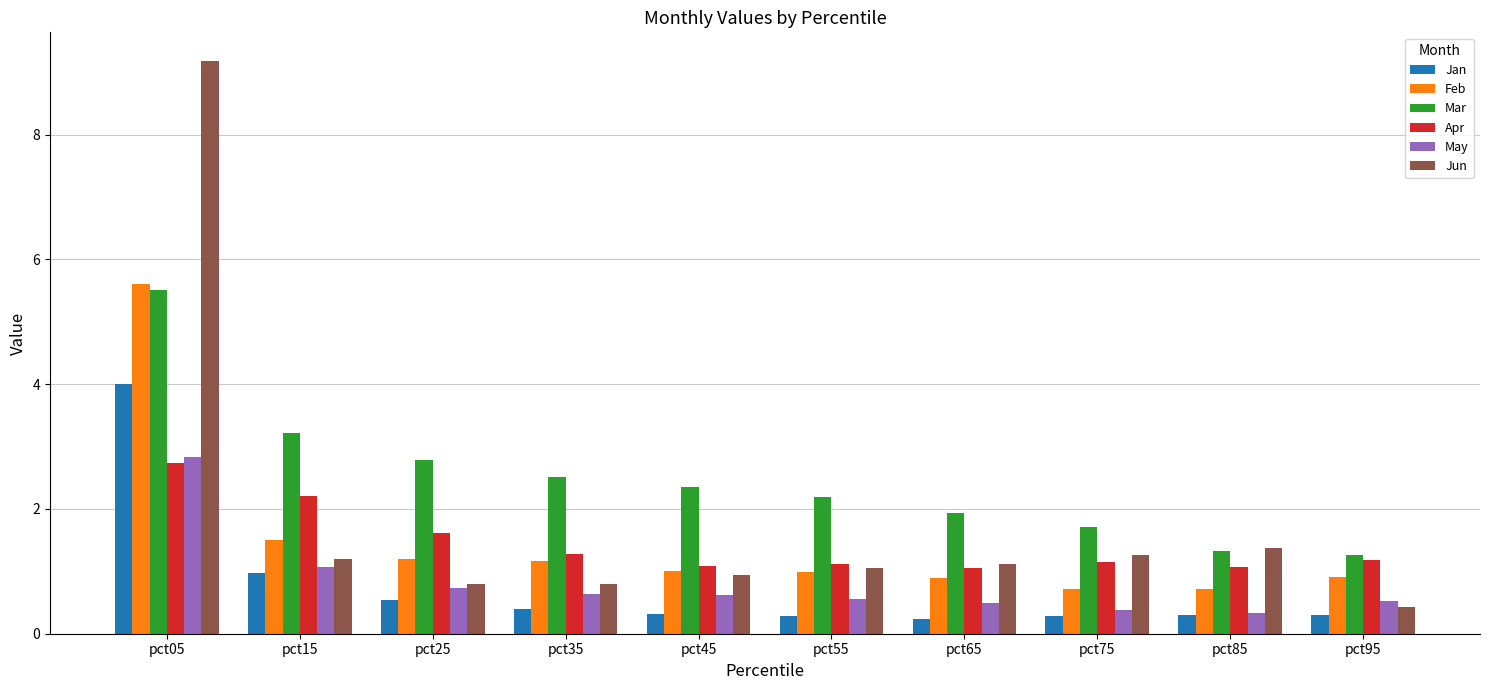

Is it true that Feb equals 1.0 at pct45?

True